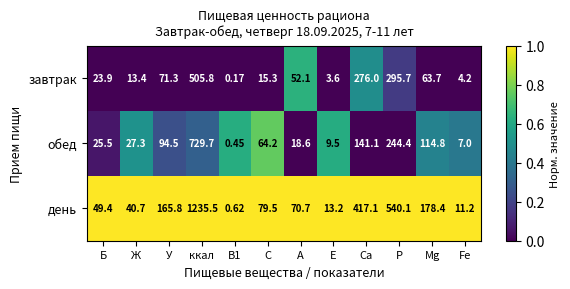

At which category is the sum across all series the highest?

ккал